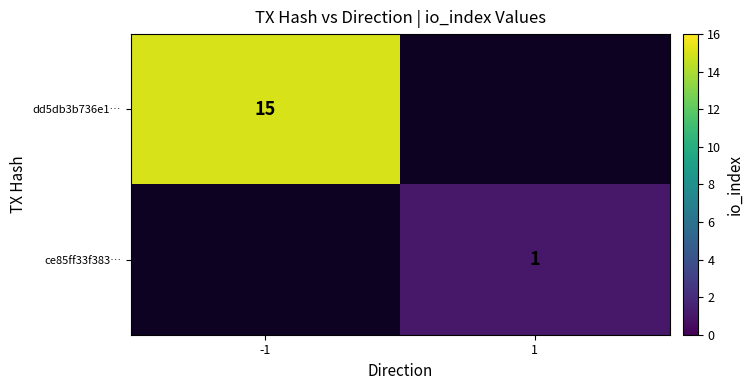

At how many categories does at least one series exceed 7?

1